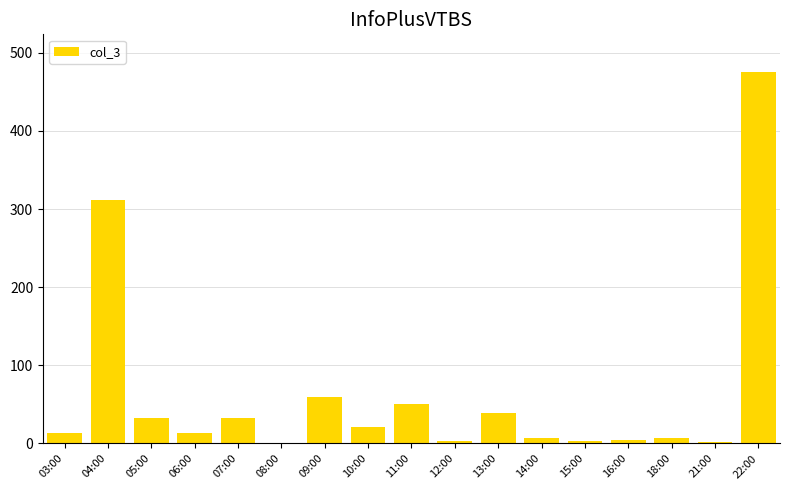

What is the greatest value displayed?

476